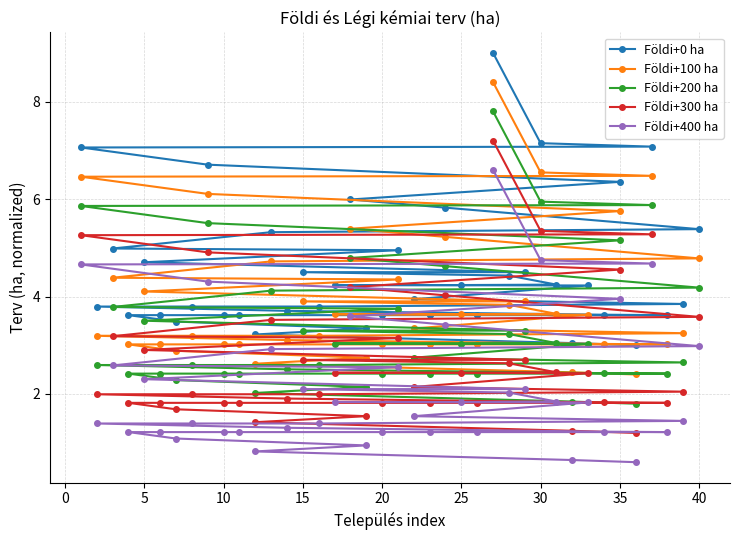

Is it true that Földi+100 ha equals 5.4 at 5?

False